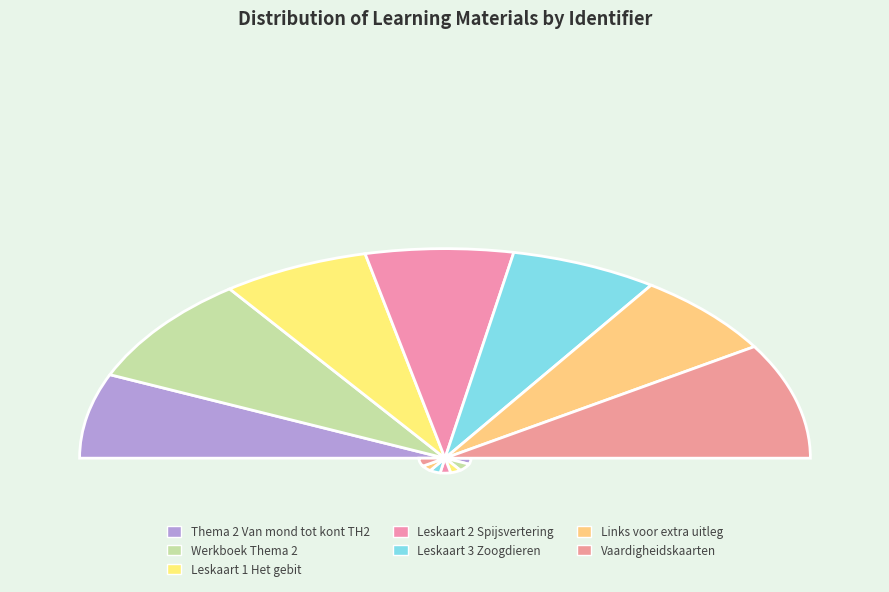

What is the smallest slice in the pie chart?

Thema 2 Van mond tot kont TH2